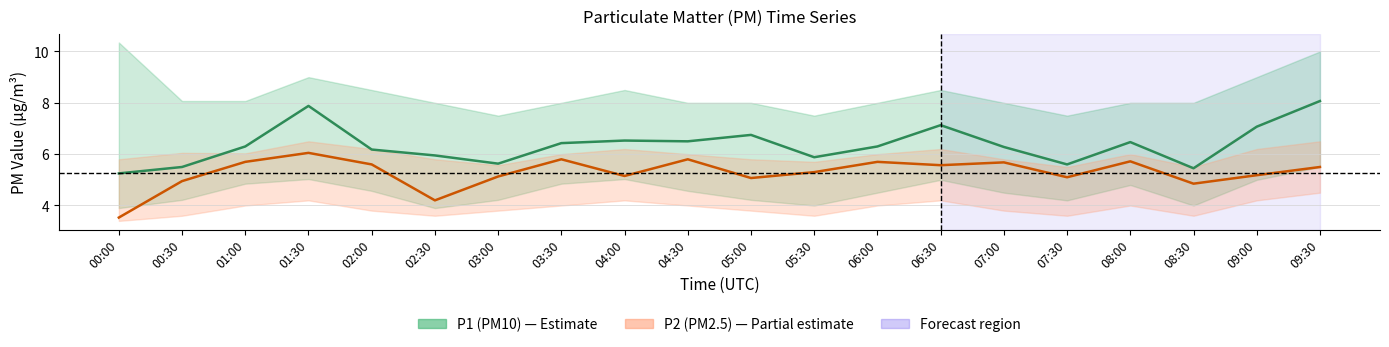

Rank the series by their average value, from lowest to highest.

P2 (PM2.5), P1 (PM10)